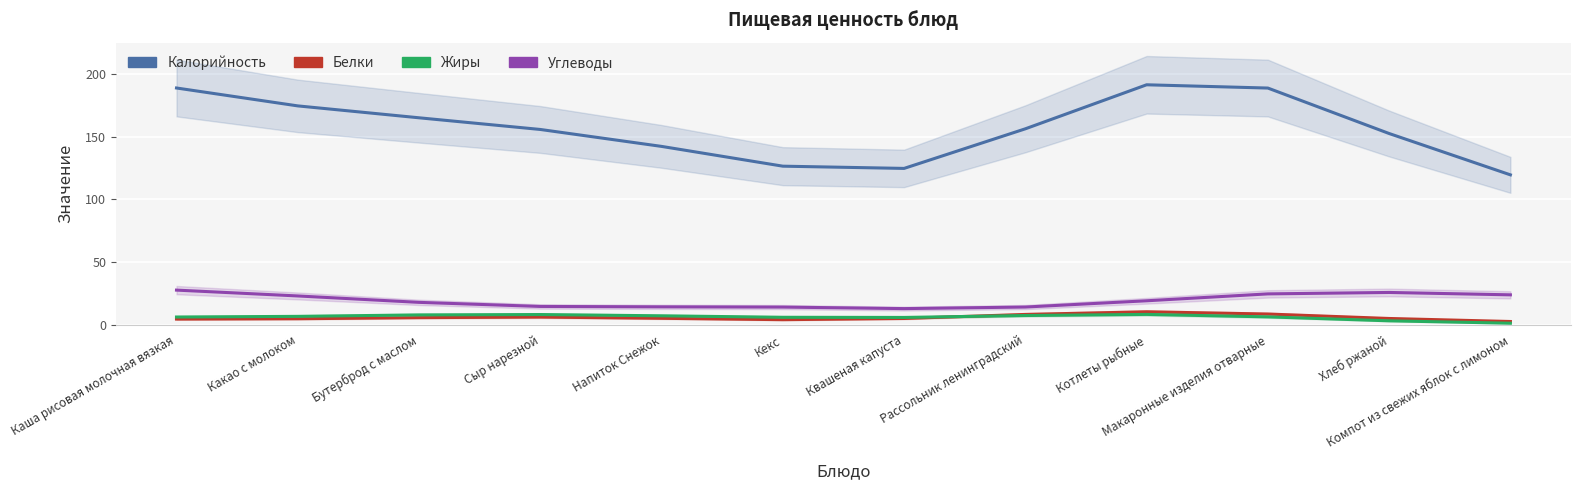

What is the maximum value shown in the chart?

191.6